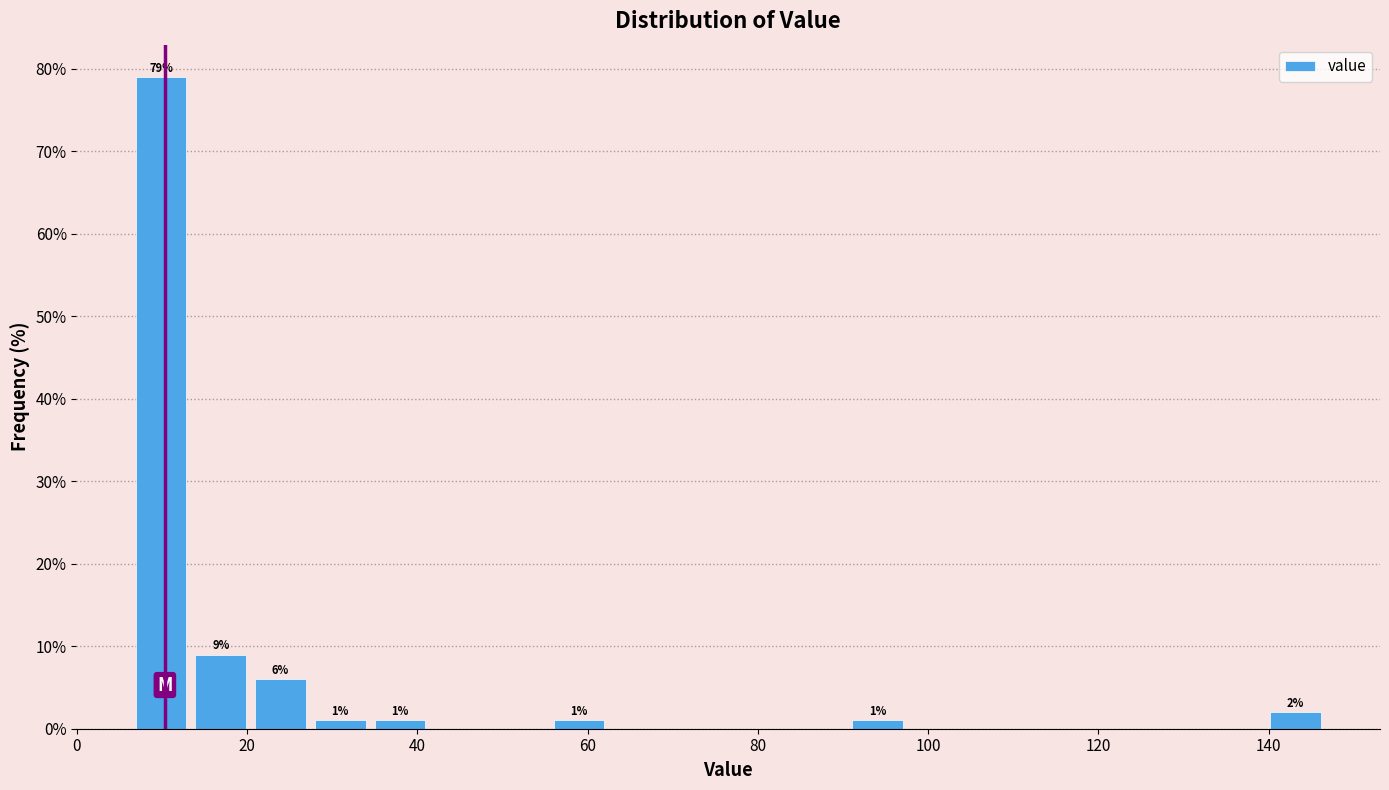

Read against the x-axis, roughly where is the centre of the tallest bar?

10